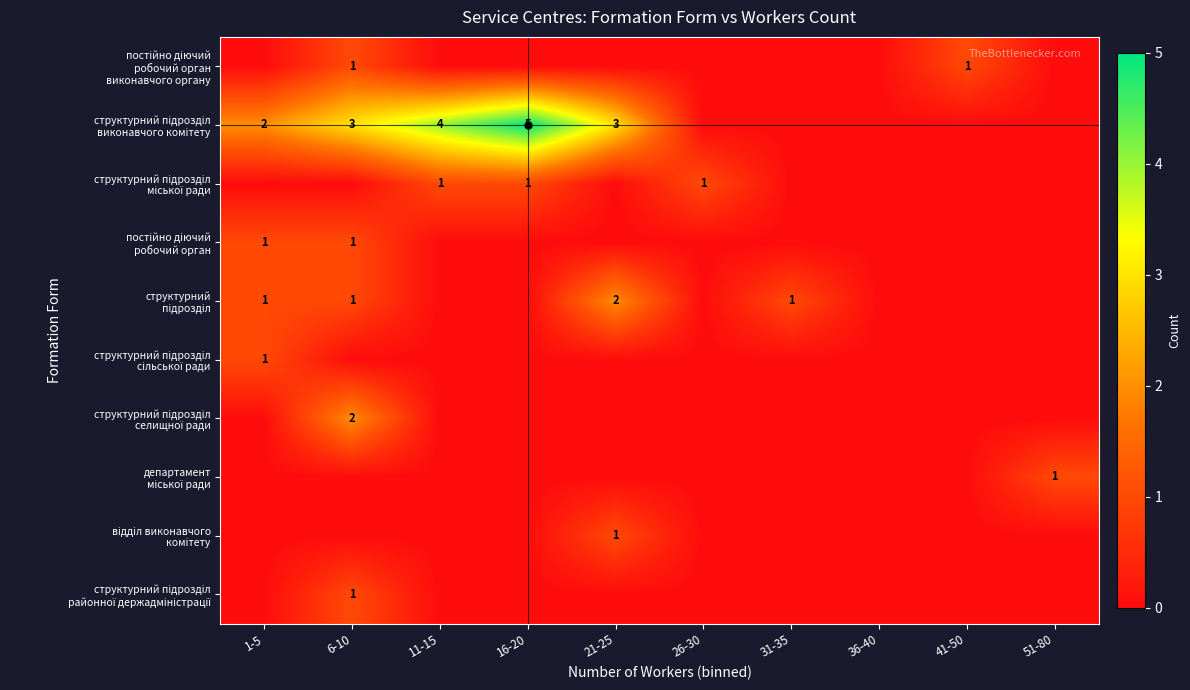

The структурний підрозділ селищної ради series shows 0 at 26-30. True or false?

True